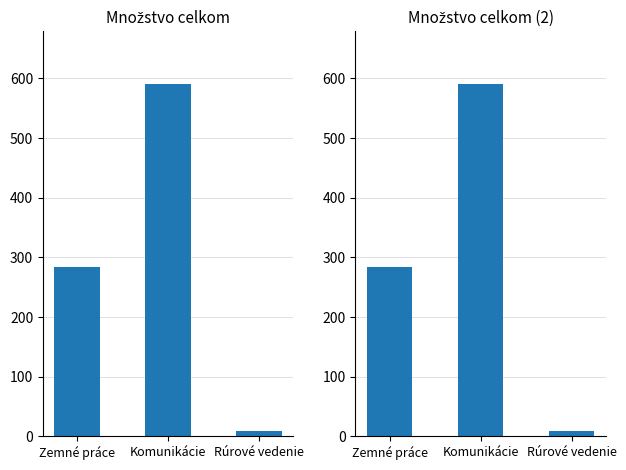

Does the chart contain any negative values?

No